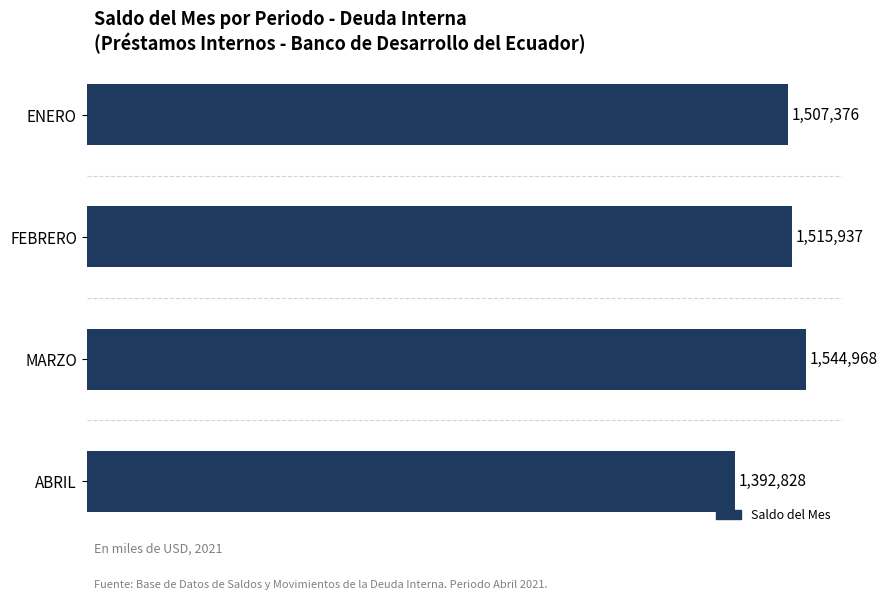

Which label corresponds to the smallest value in the chart?

ABRIL